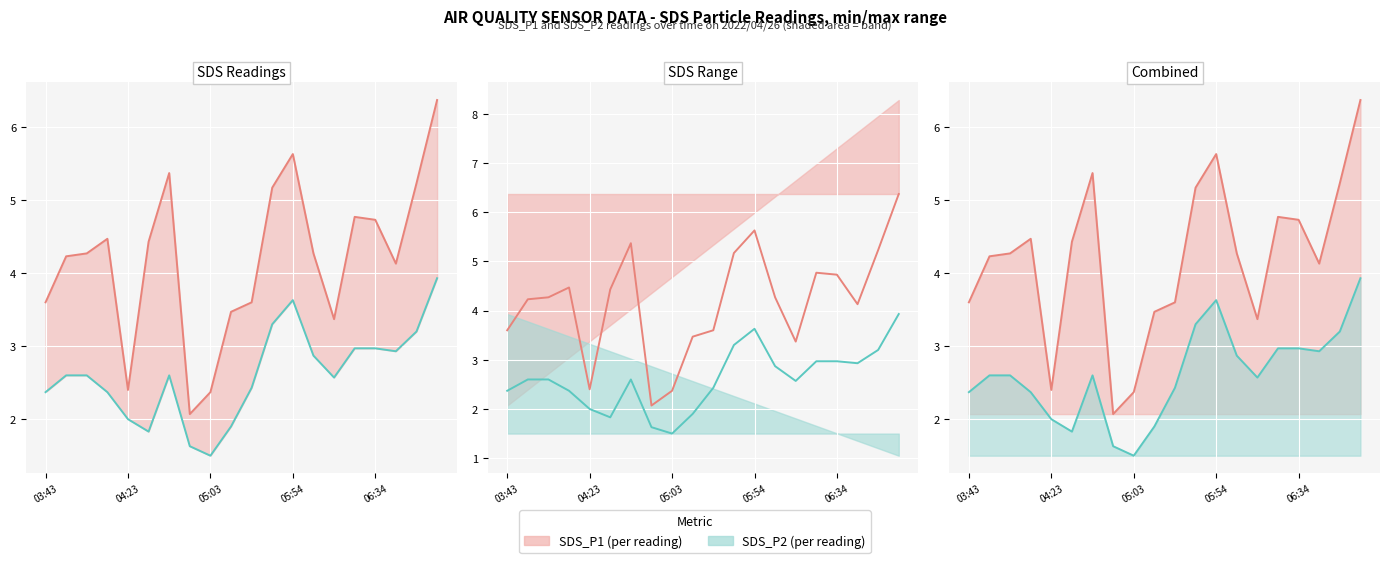

True or false: SDS_P2 and SDS_P1 cross at least once.

False